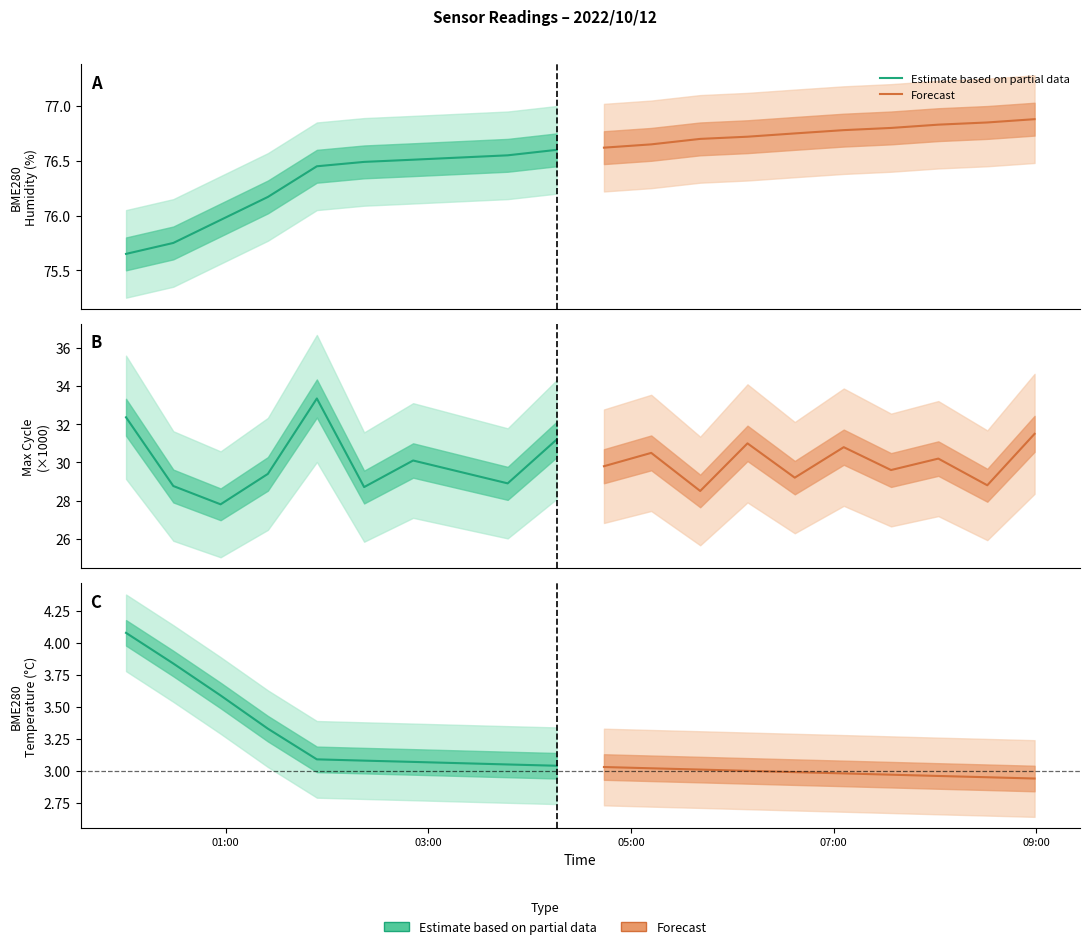

What are all the series names shown in the legend?

Estimate based on partial data, Forecast